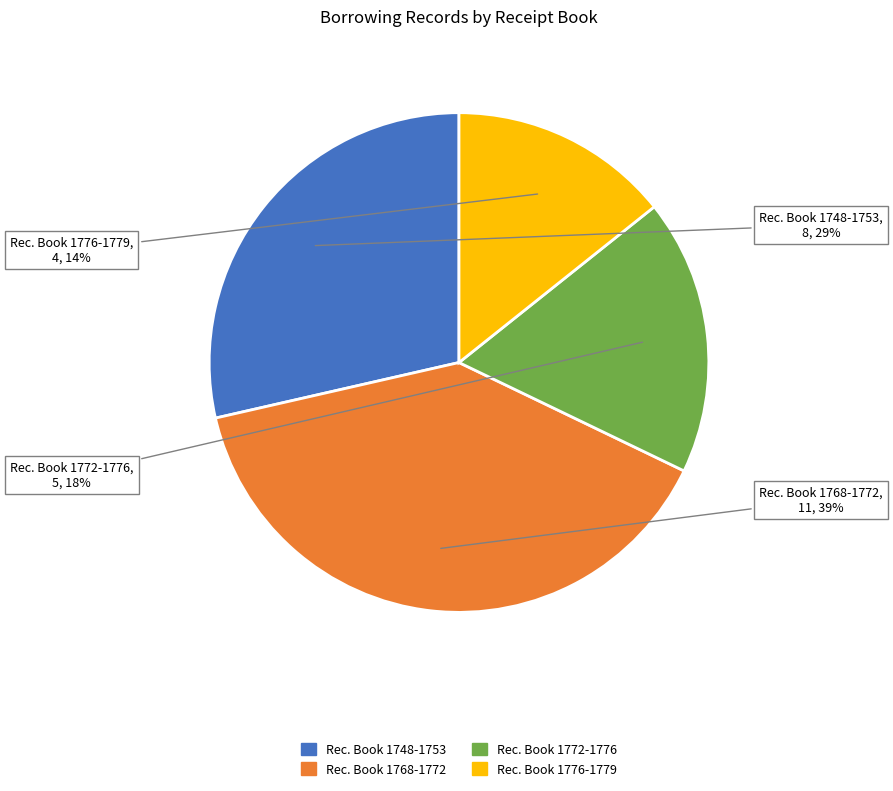

To the nearest percent, what is the difference between the largest and smallest slice percentages?

25%